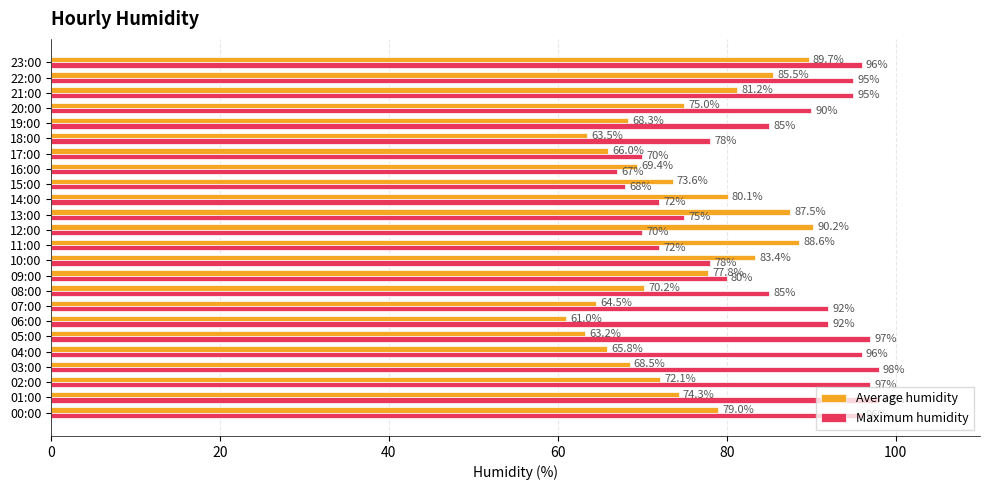

The Maximum humidity series shows 95.0 at 22:00. True or false?

True